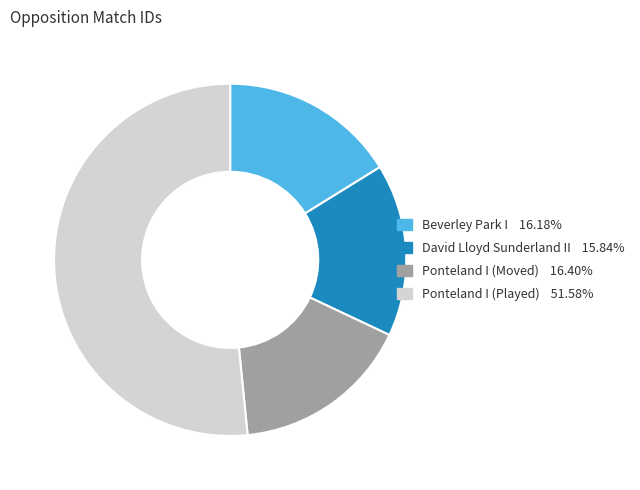

Which slice is the largest?

Ponteland I (Played)